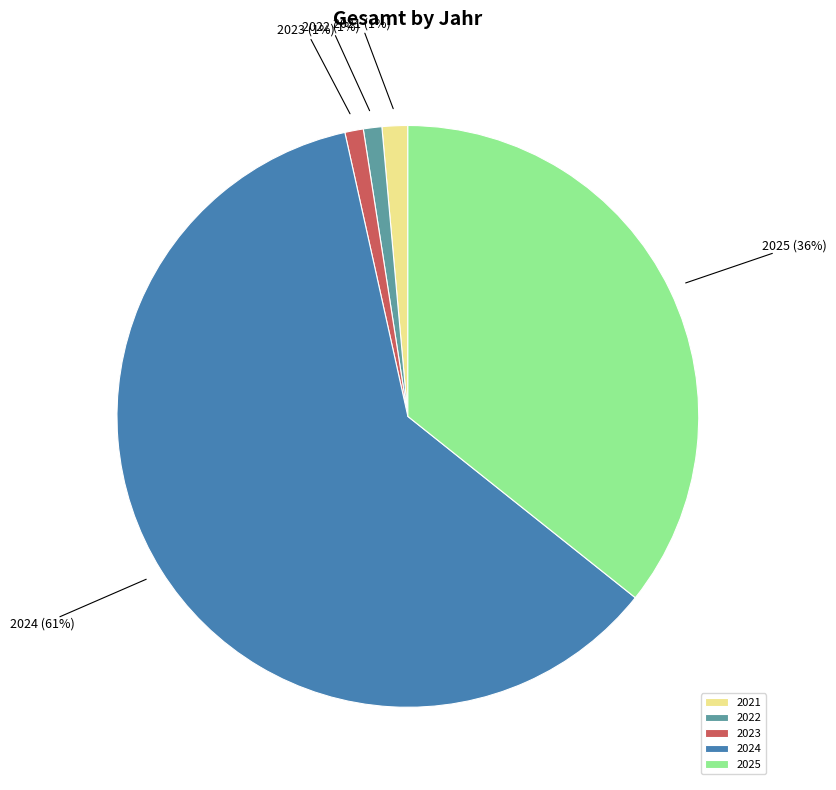

To the nearest percent, what percentage of the pie is 2024?

61%